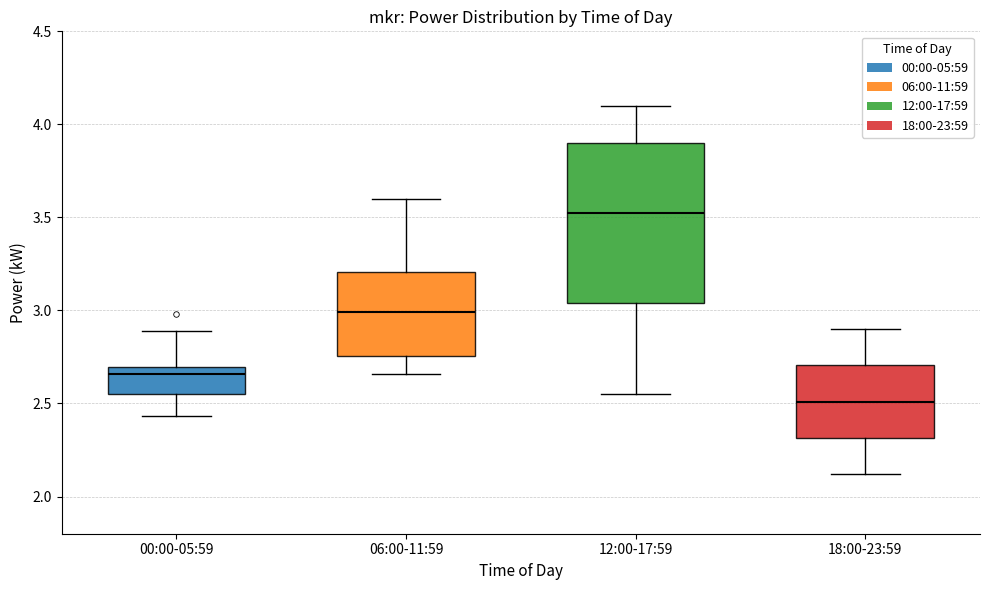

Which box is the tallest, from its lower edge to its upper edge?

12:00-17:59